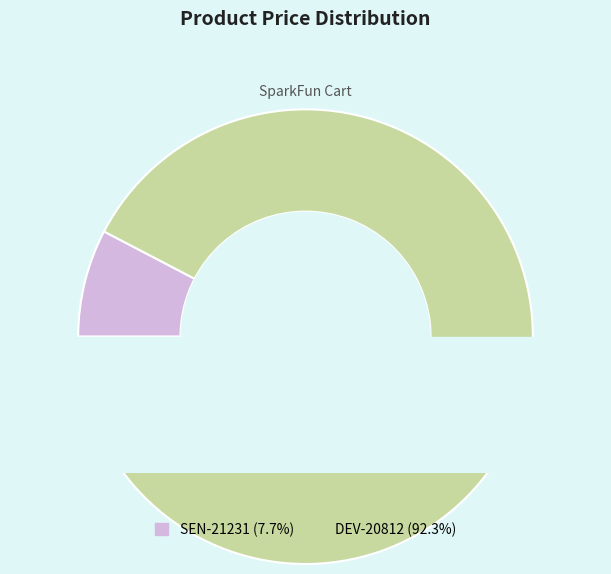

Between DEV-20812 and SEN-21231, which is larger?

DEV-20812